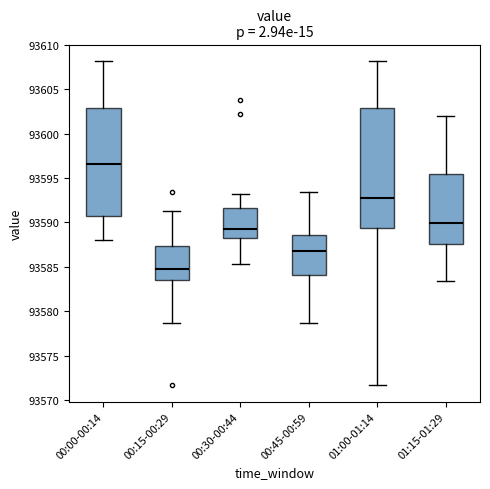

Reading left to right, read every box against the y-axis: the position of its median line, the range the box covers, and the ends of its whiskers. The values are not printed on the chart, so give them approximately, as read against the axis.

00:00-00:14: median 93596.5, box 93591.0 to 93603.0, whiskers 93588.0 to 93608.0
00:15-00:29: median 93585.0, box 93583.5 to 93587.5, whiskers 93578.5 to 93591.5
00:30-00:44: median 93589.5, box 93588.0 to 93591.5, whiskers 93585.5 to 93593.0
00:45-00:59: median 93587.0, box 93584.0 to 93588.5, whiskers 93578.5 to 93593.5
01:00-01:14: median 93593.0, box 93589.5 to 93603.0, whiskers 93571.5 to 93608.0
01:15-01:29: median 93590.0, box 93587.5 to 93595.5, whiskers 93583.5 to 93602.0